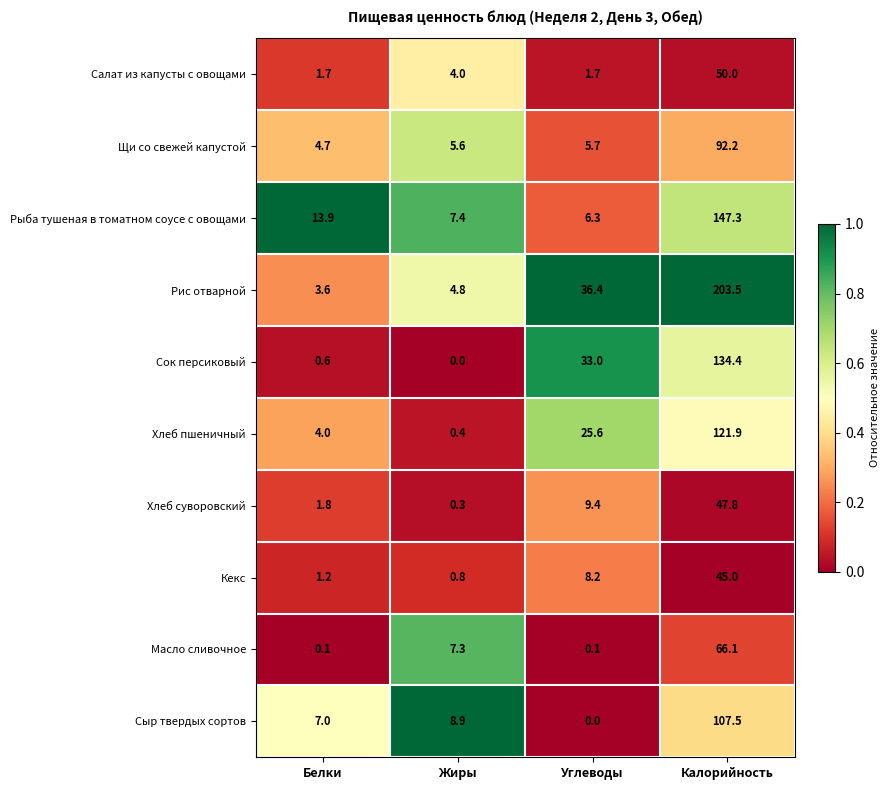

What is the sum of all Сыр твердых сортов values?

123.4